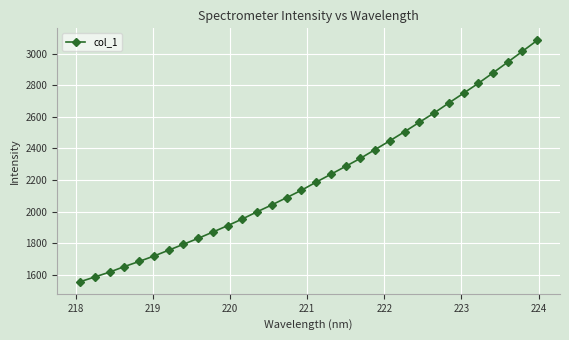

What is the sum of all values?

70966.1